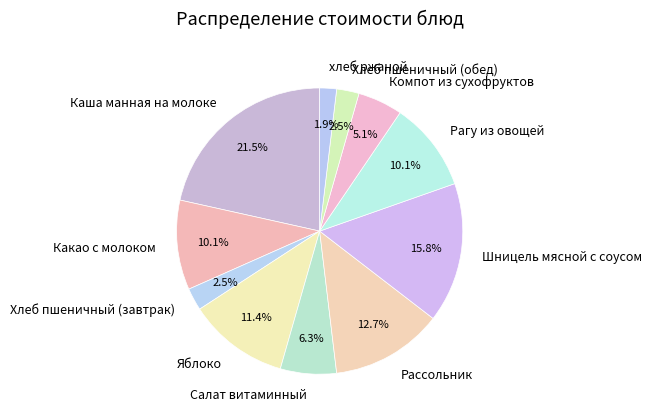

Approximately how many times larger is the value at хлеб ржаной compared to Какао с молоком?

0.2